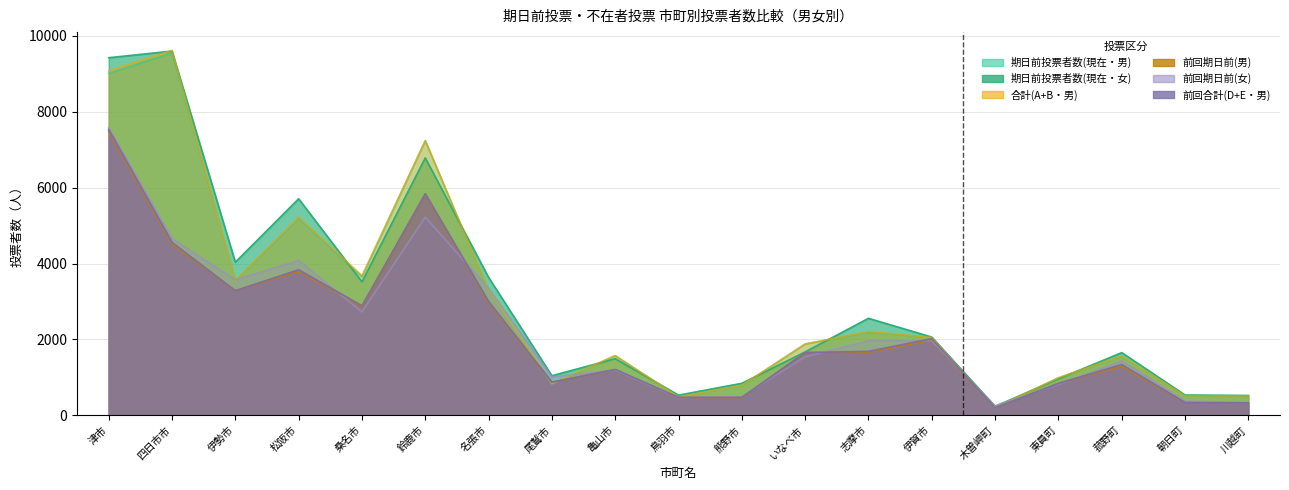

Between 木曽岬町 and 川越町, which is larger?

川越町